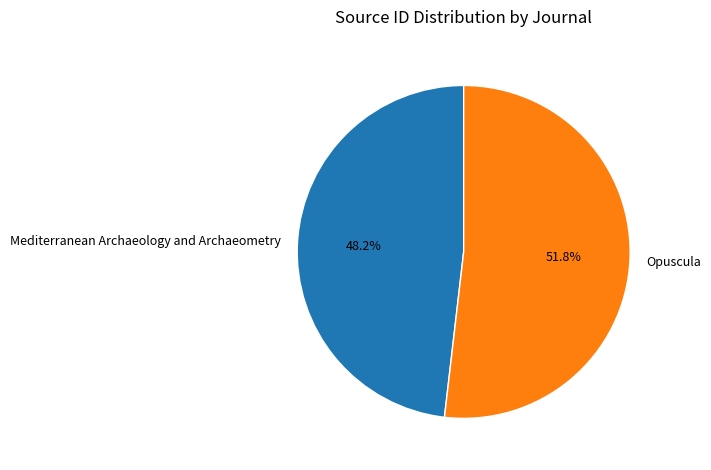

Is there any slice that represents more than half of the pie?

Yes